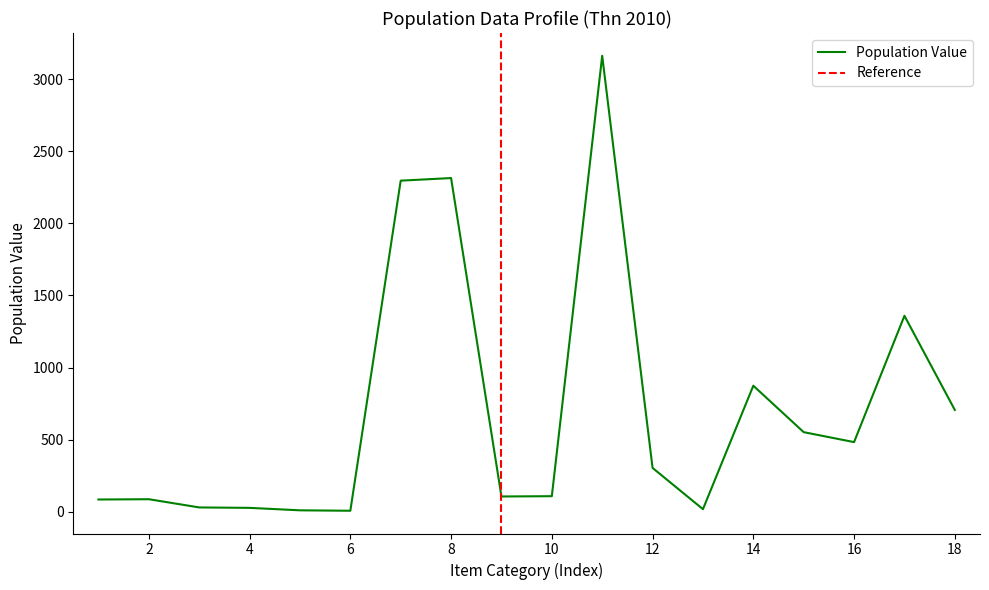

How many lines are shown in the chart?

1